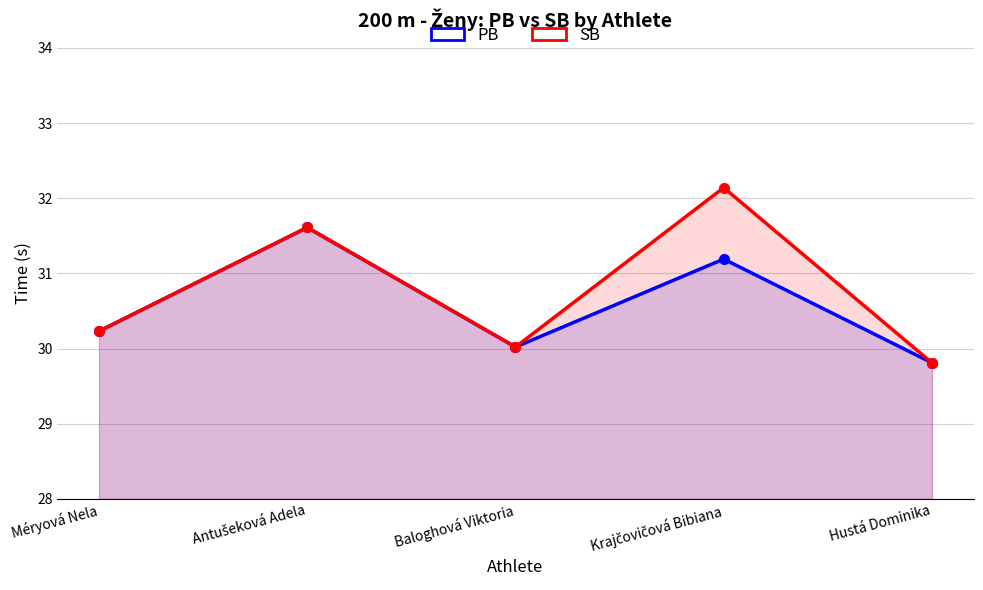

At which label is PB closest to 30?

Baloghová Viktoria